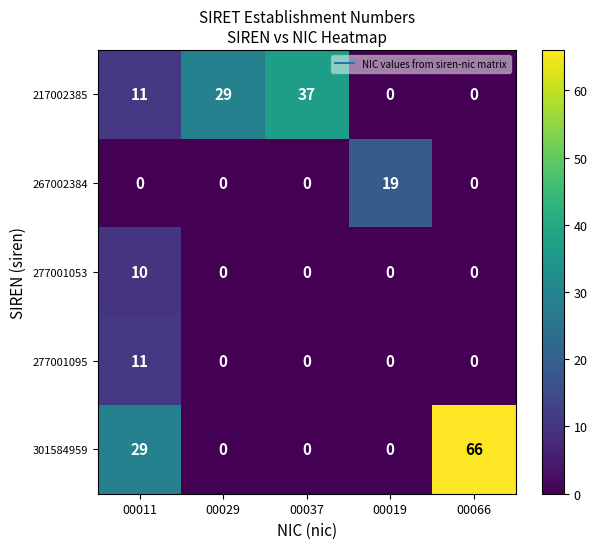

Which series has the largest total across all categories?

301584959